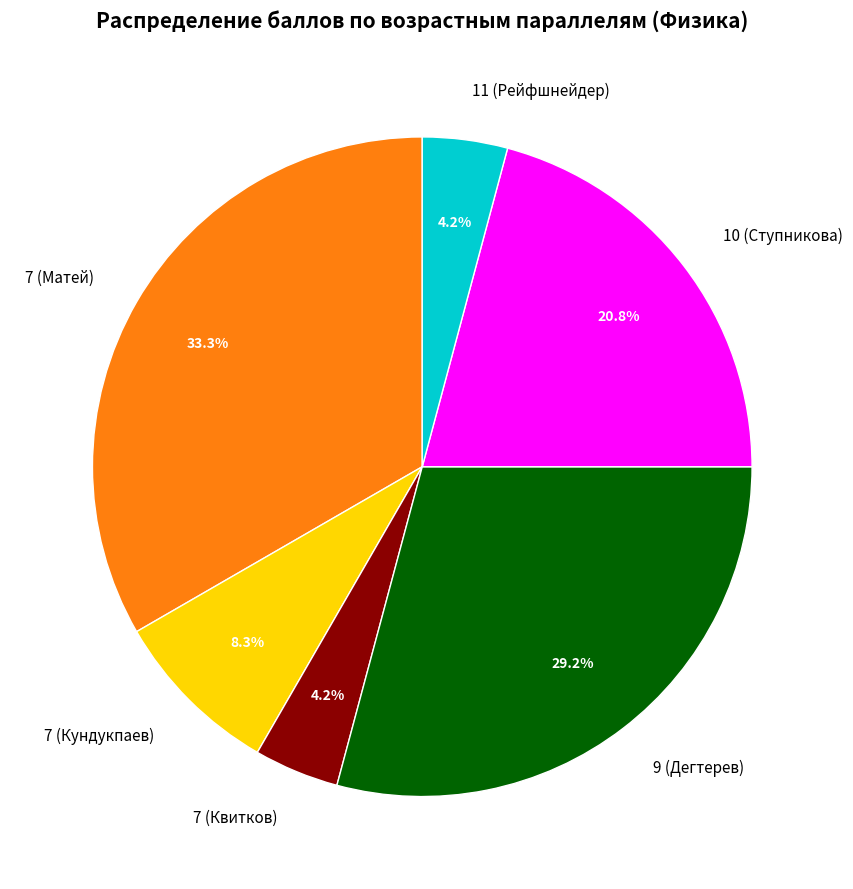

Is there any slice that represents more than half of the pie?

No